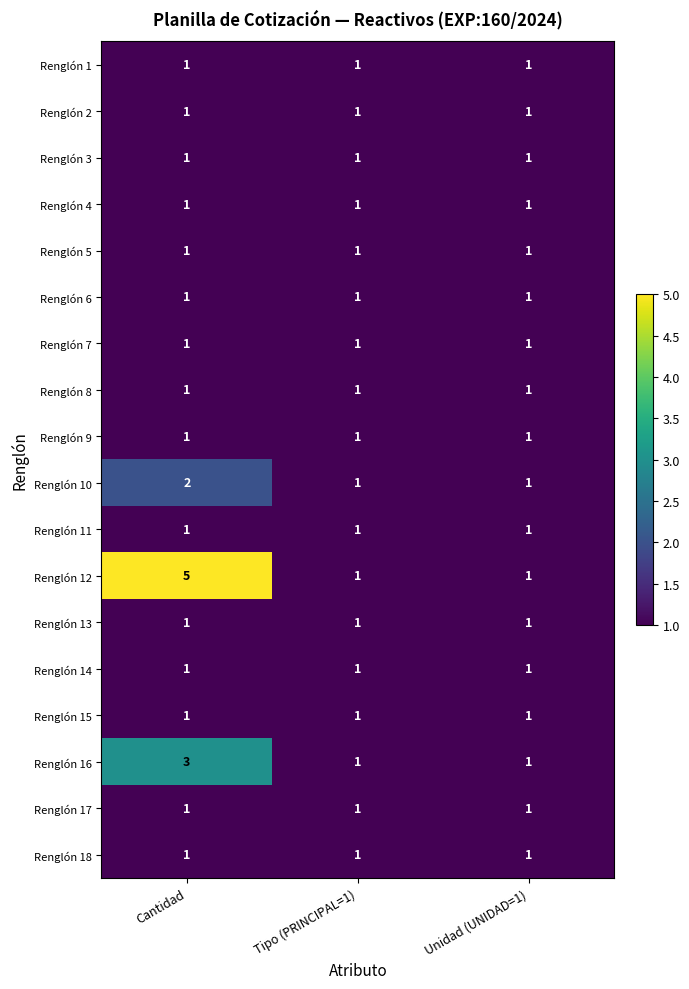

What is the smallest value displayed?

1